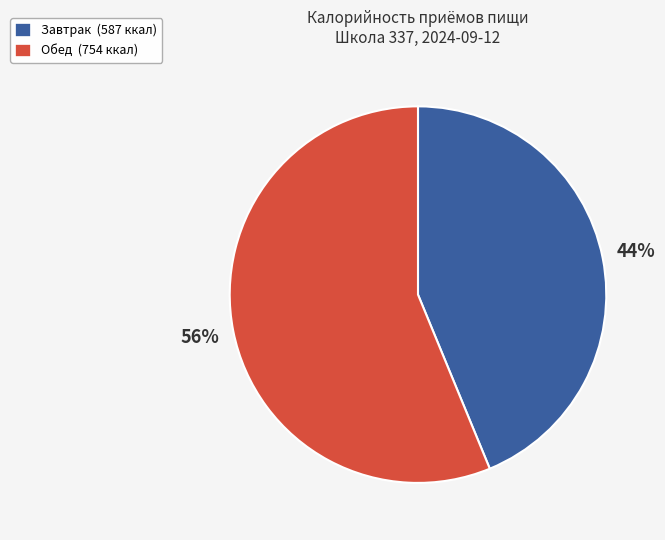

To the nearest percent, what is the difference between the Обед and Завтрак slice percentages?

12%